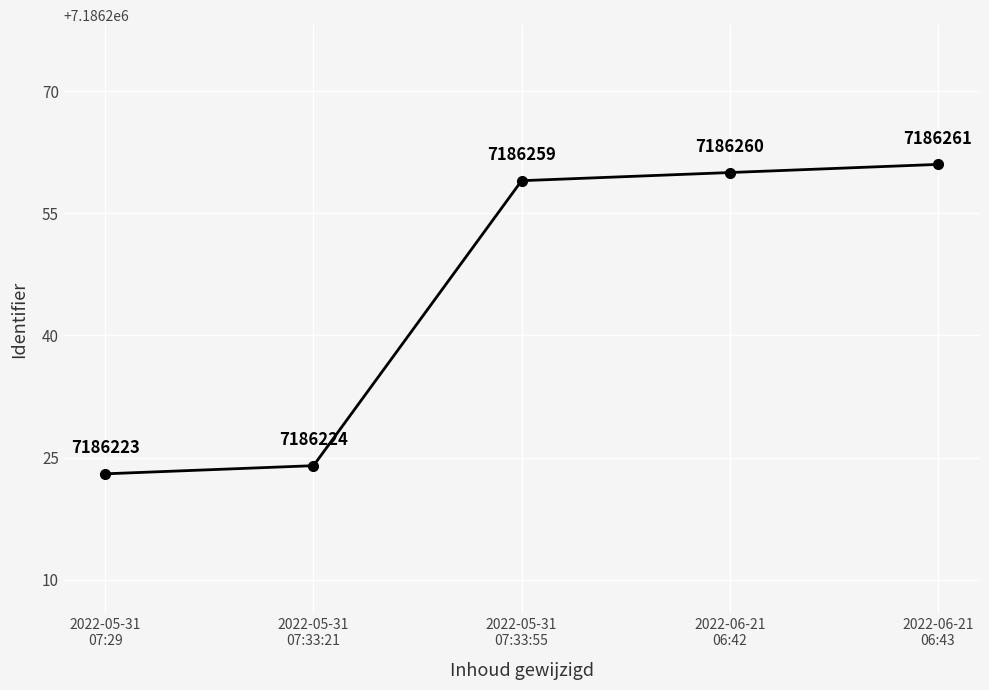

Approximately how many times larger is the value at 2022-05-31
07:29 compared to 2022-06-21
06:43?

1.0